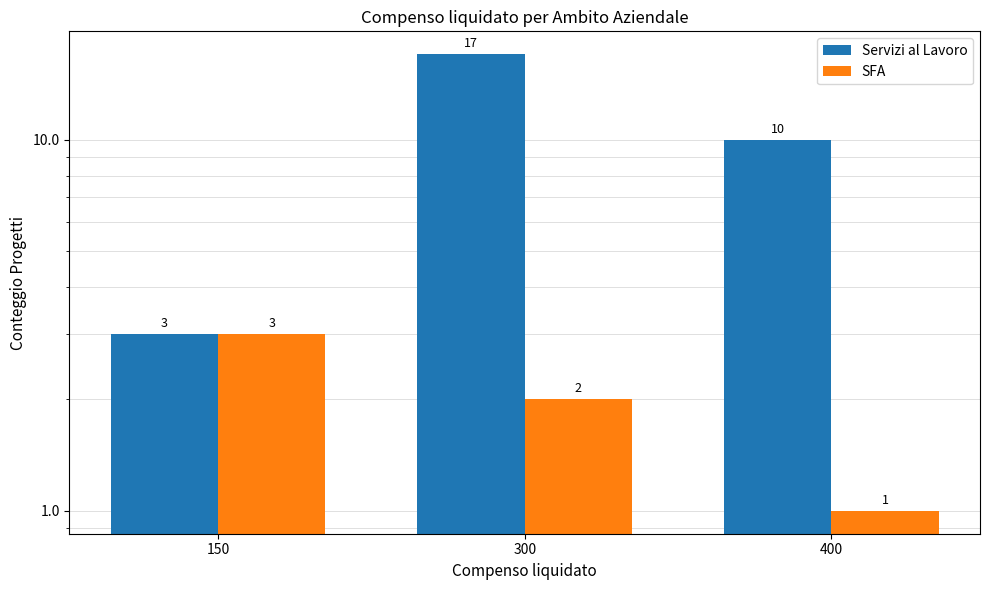

Reading left to right, list all the values displayed in this chart.

Servizi al Lavoro: 150=3	300=17	400=10
SFA: 150=3	300=2	400=1